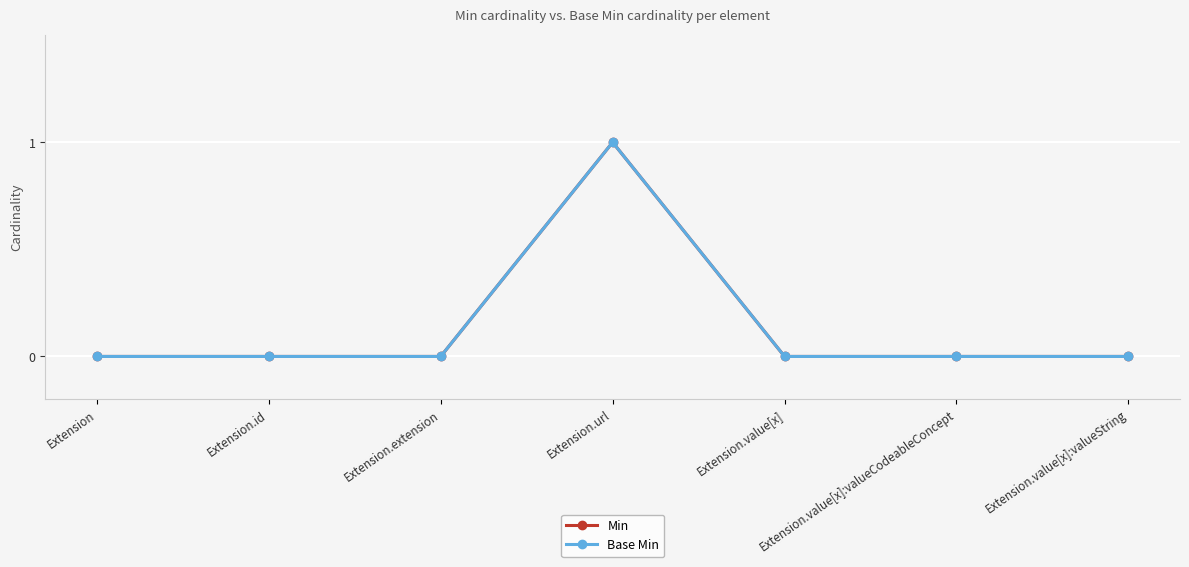

Count the Min values in the range 0 to 1.

7